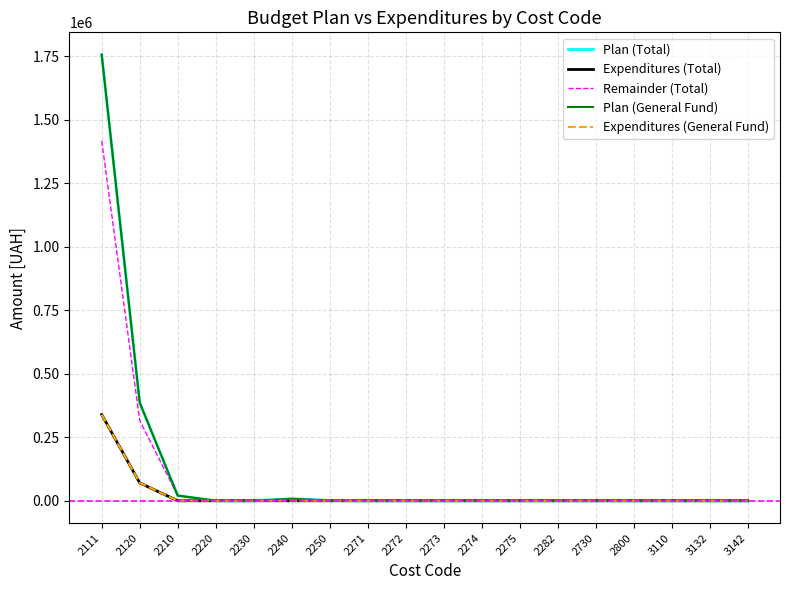

How many lines are shown in the chart?

5